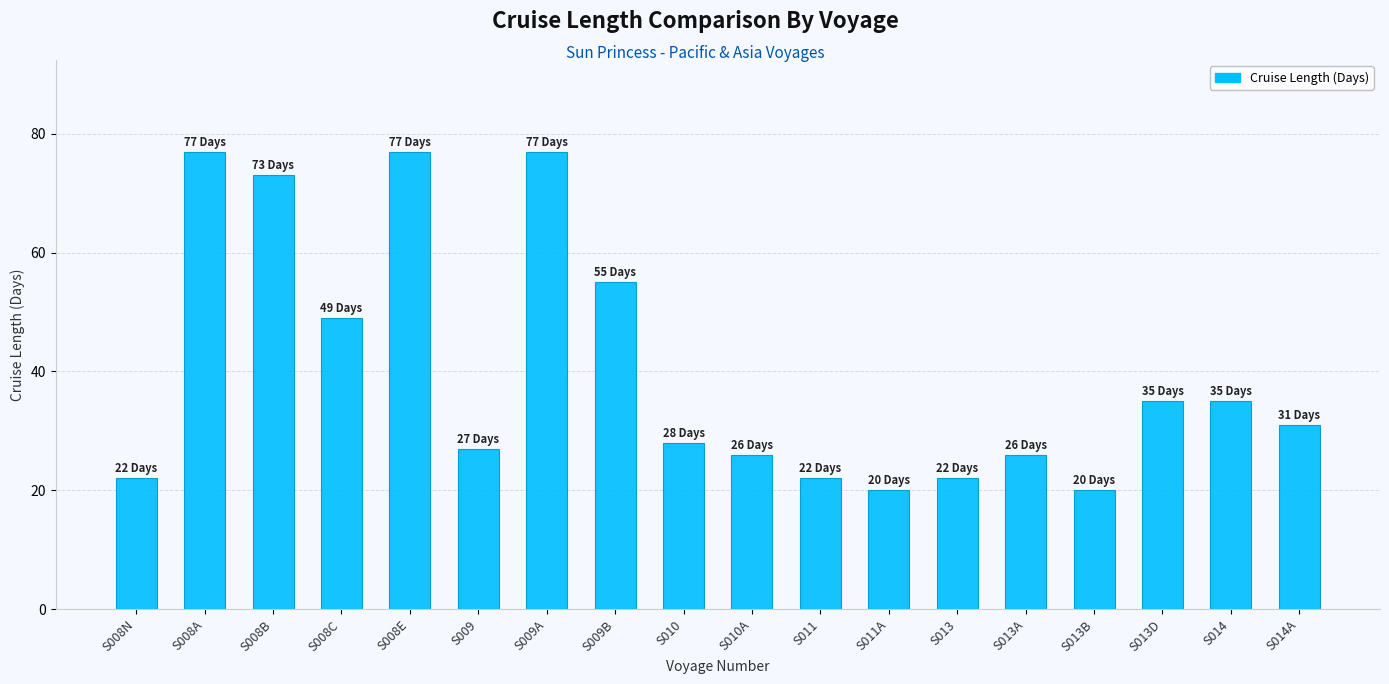

What is the sum of the values at S009A and S008E?

154